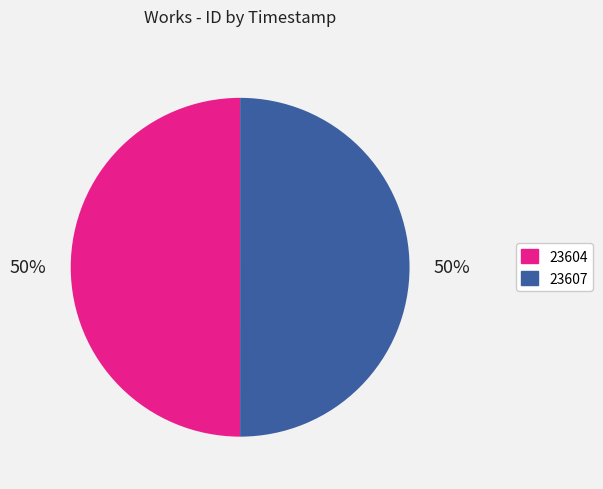

To the nearest percent, what is the average slice percentage?

50%